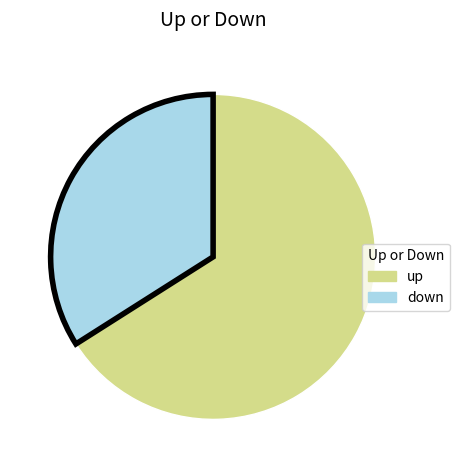

Which category accounts for the majority?

up